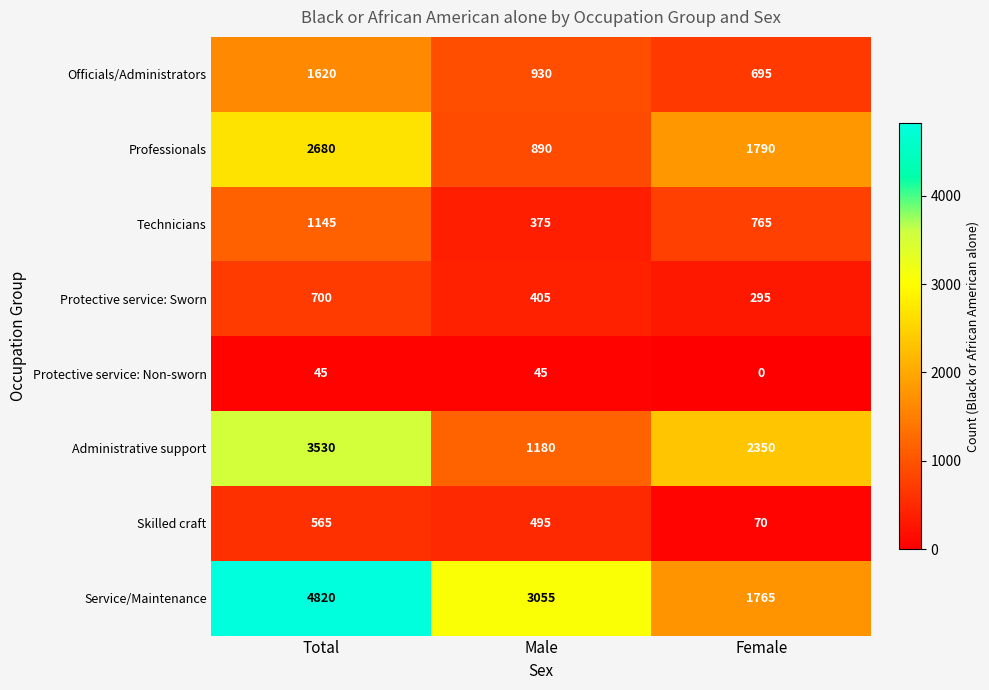

At which label does Protective service: Non-sworn reach its minimum?

Female